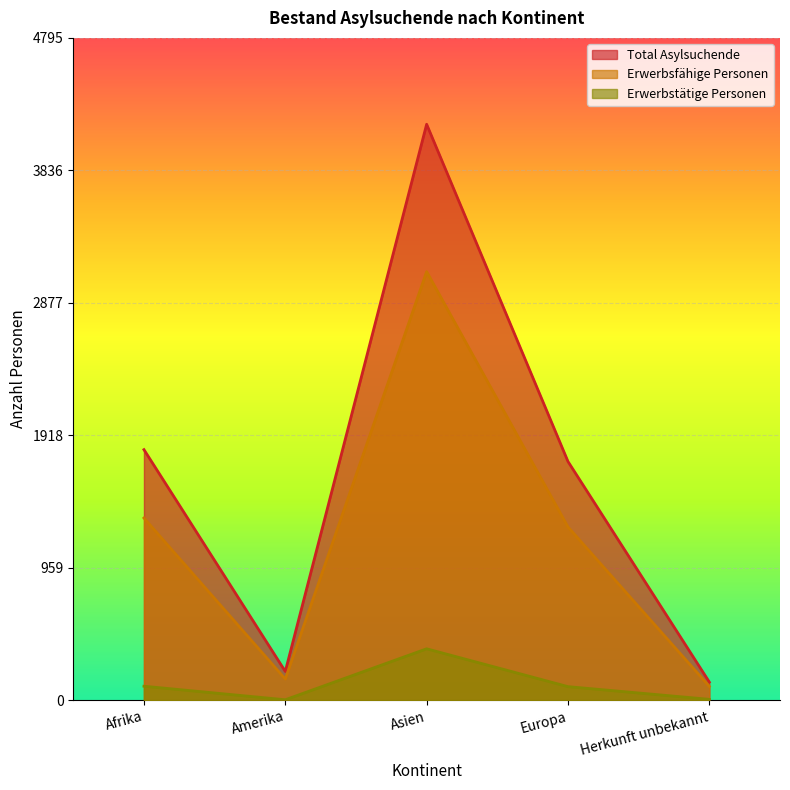

At which category does Total Asylsuchende reach its first local peak?

Asien